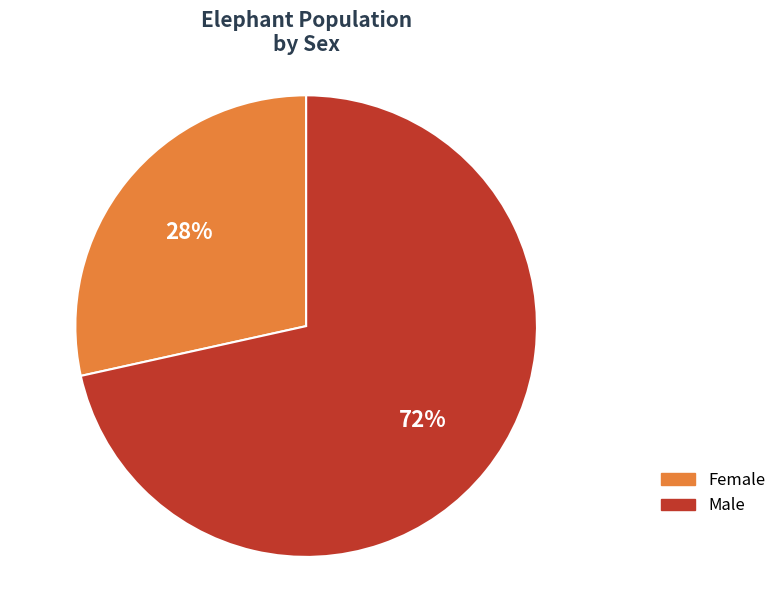

Is Male the majority of the pie?

Yes